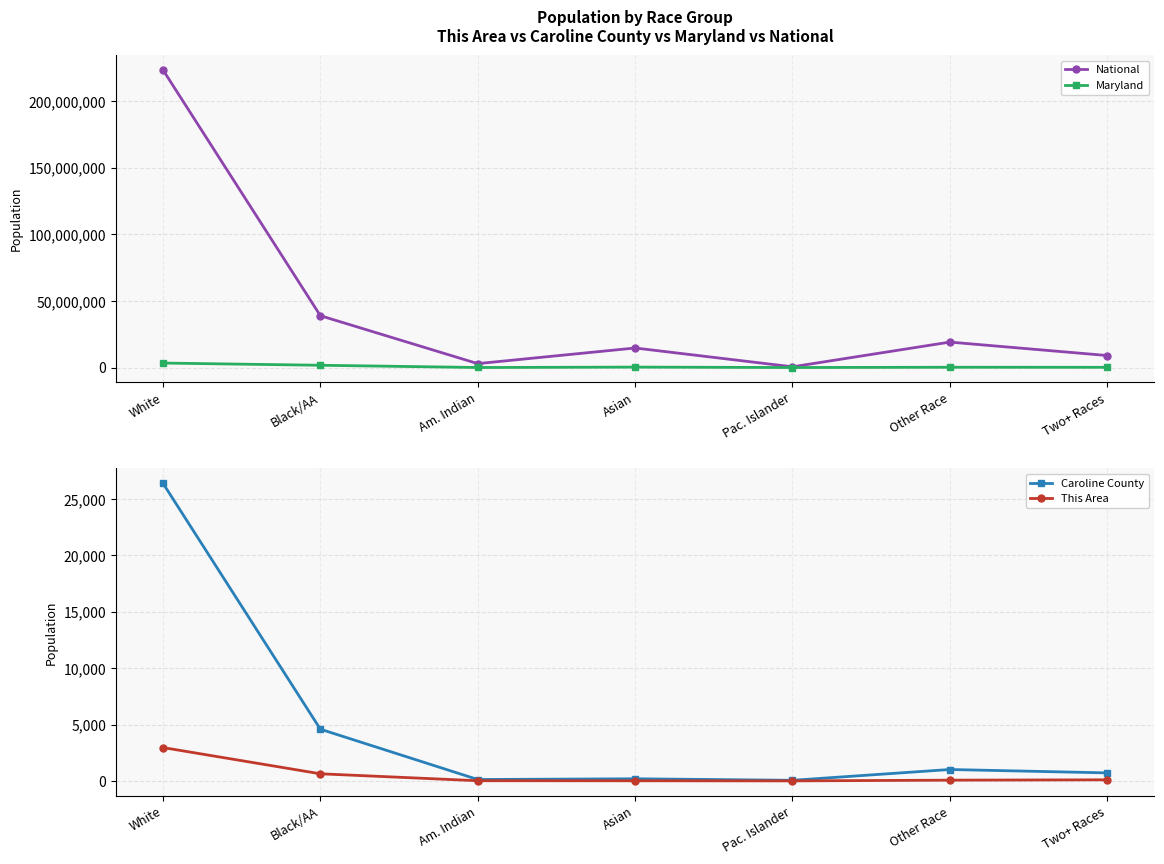

What is the highest value of the Caroline County series?

26396